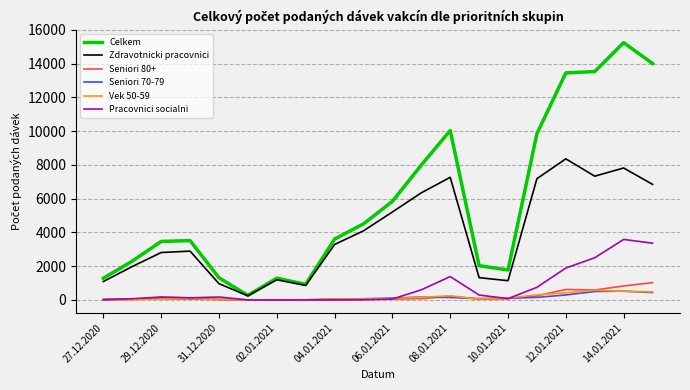

Which series has the largest total across all categories?

Celkem